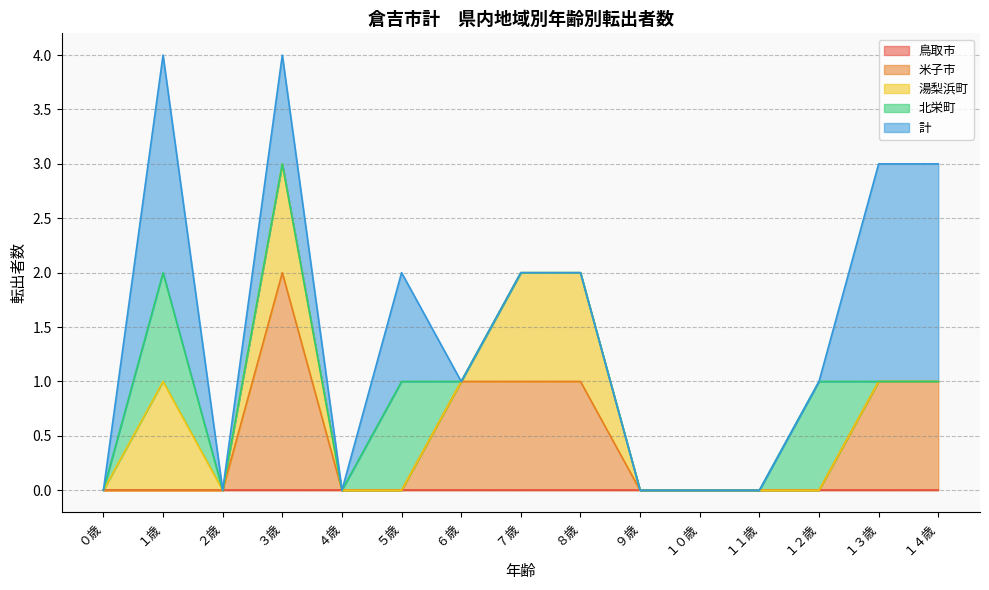

What is the difference between the maximum and minimum values in the 北栄町 series?

1